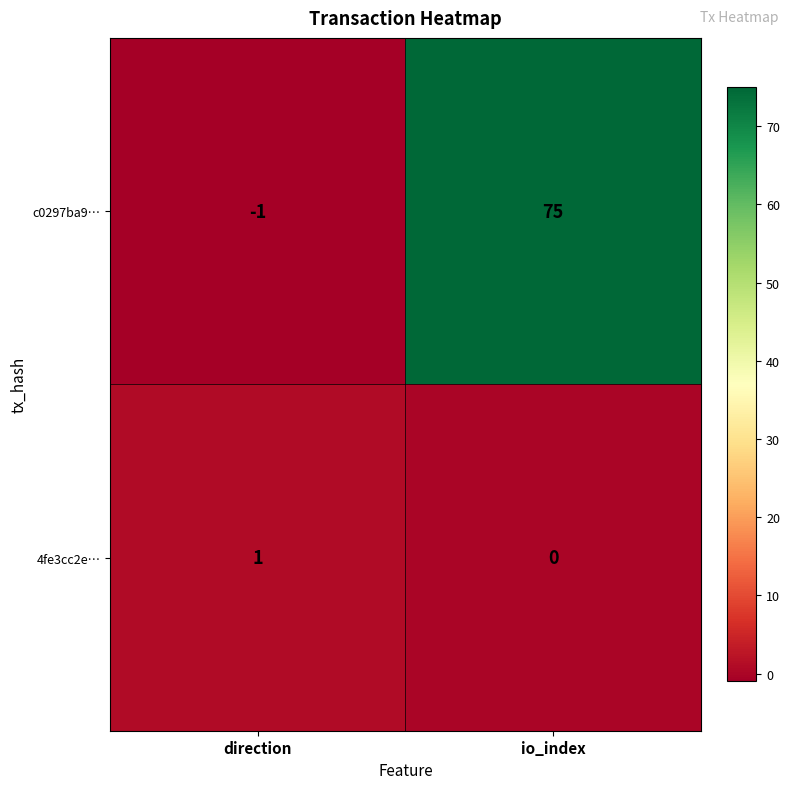

The value of 4fe3cc2e… at io_index is 0. True or false?

True